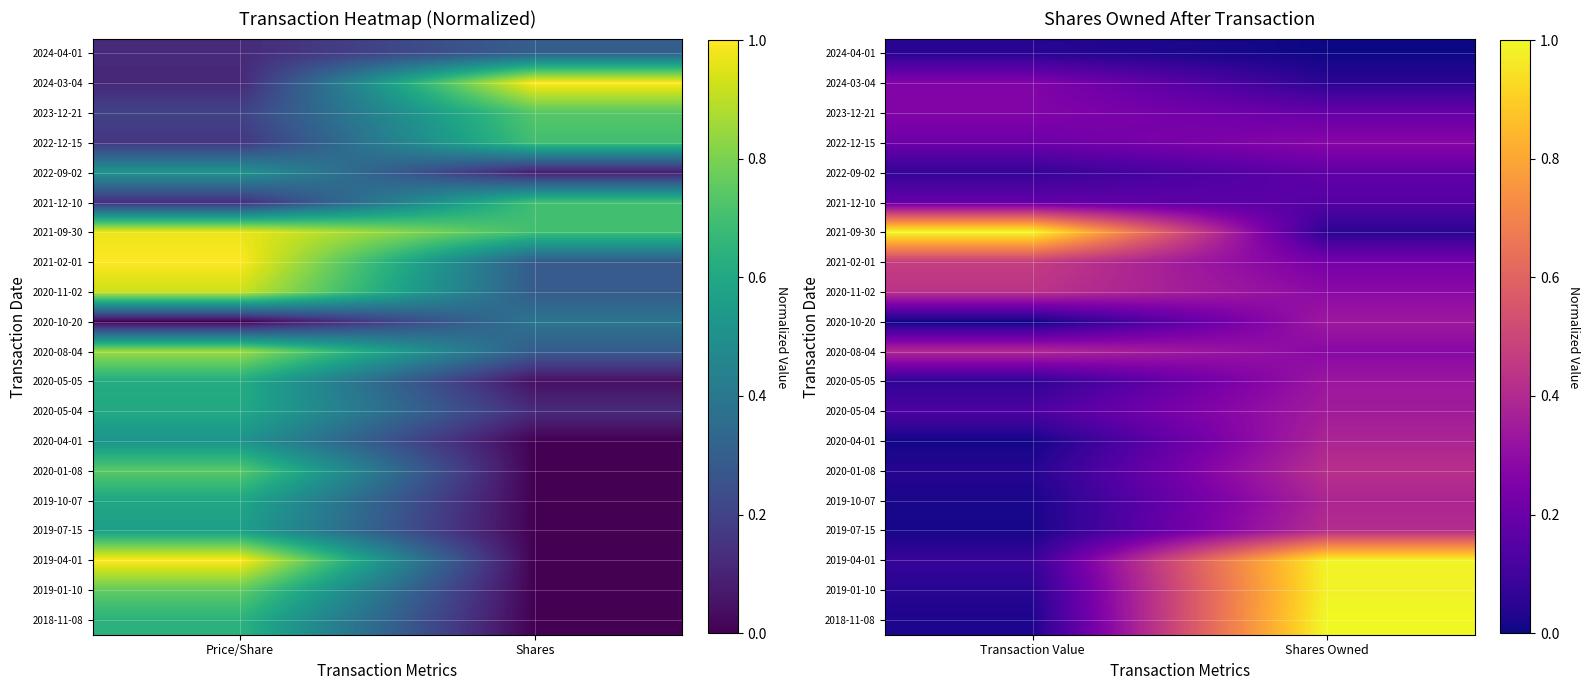

What is the difference between the highest and lowest values at Transaction Value?

1.0